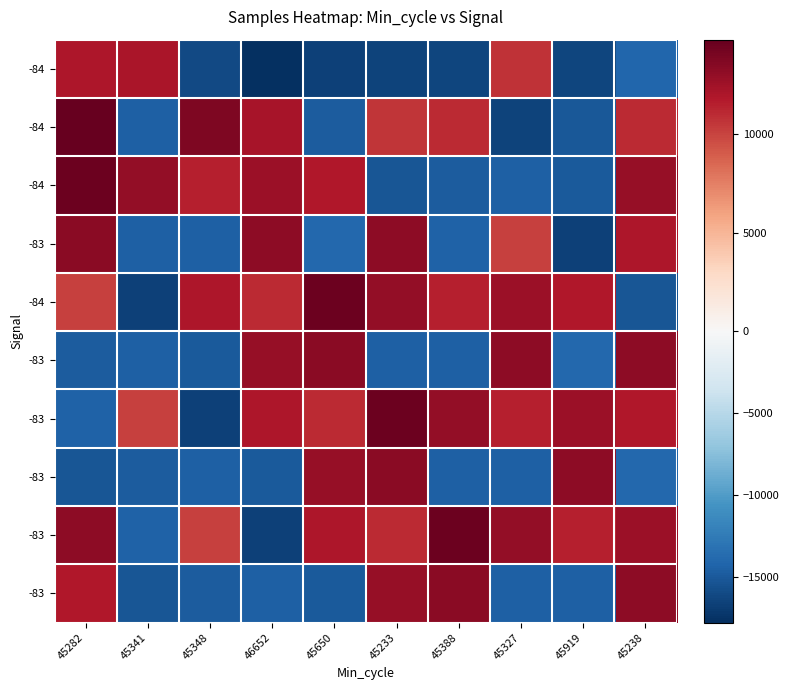

Which category has the lowest value across all series?

46652